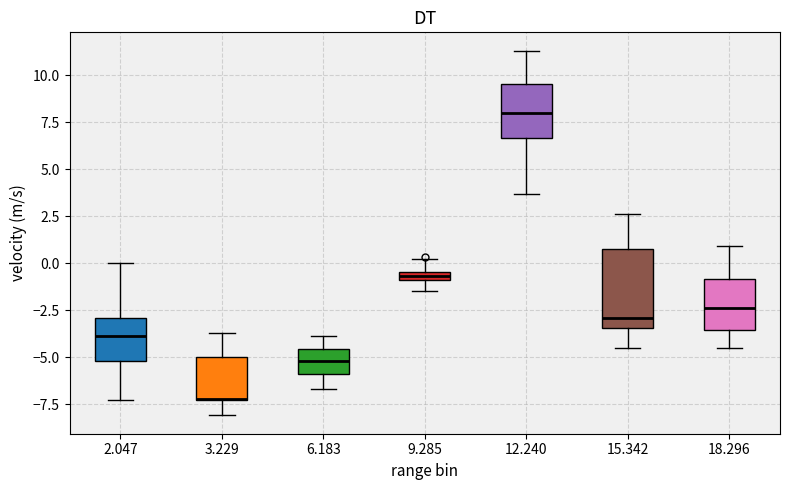

Comparing the boxes themselves (not the whiskers), which one is the tallest?

15.342